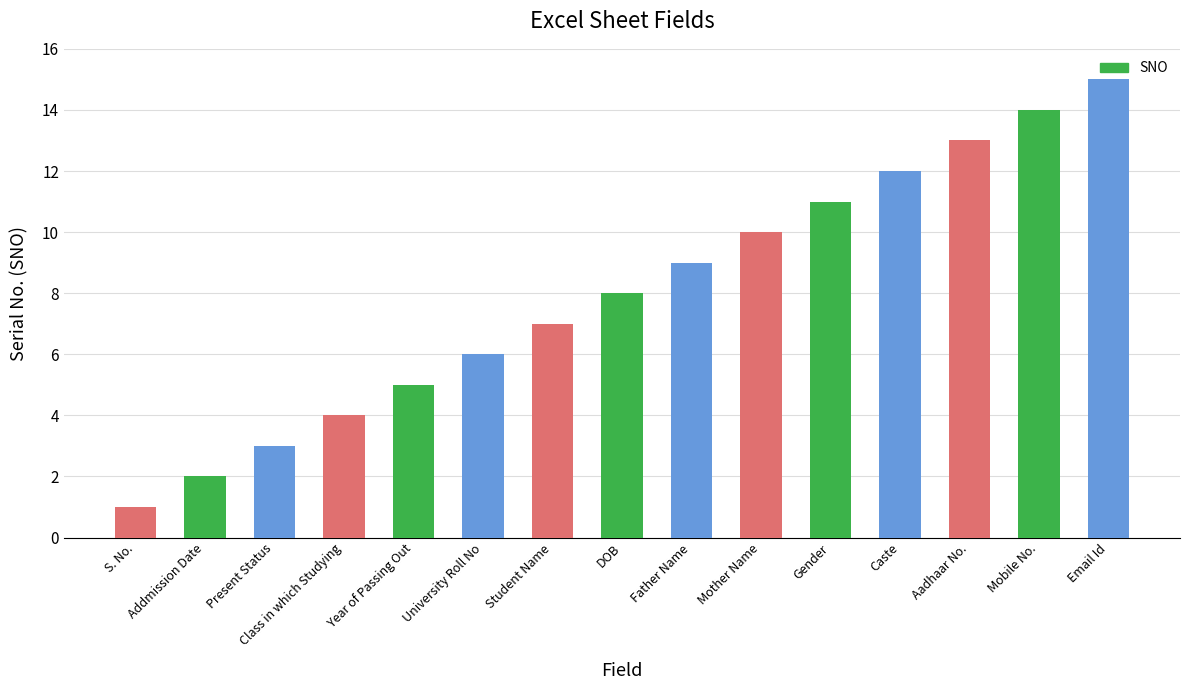

The value at Aadhaar No. is 13. True or false?

True